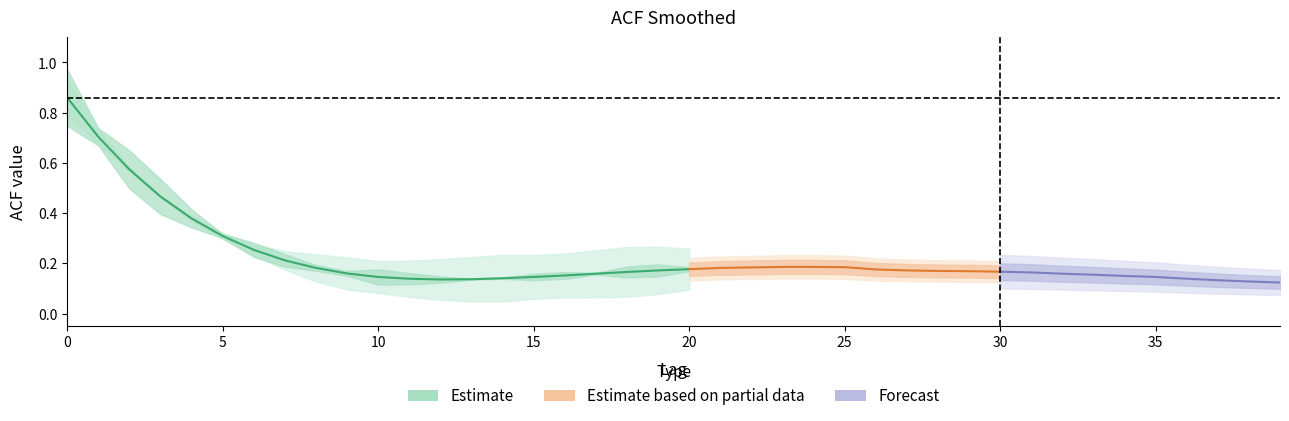

Reading right to left, list all the values displayed in this chart.

39=0.1	38=0.1	37=0.1	36=0.1	35=0.1	34=0.1	33=0.2	32=0.2	31=0.2	30=0.2	29=0.2	28=0.2	27=0.2	26=0.2	25=0.2	24=0.2	23=0.2	22=0.2	21=0.2	20=0.2	19=0.2	18=0.2	17=0.2	16=0.2	15=0.1	14=0.1	13=0.1	12=0.1	11=0.1	10=0.1	9=0.2	8=0.2	7=0.2	6=0.3	5=0.3	4=0.4	3=0.5	2=0.6	1=0.7	0=0.9